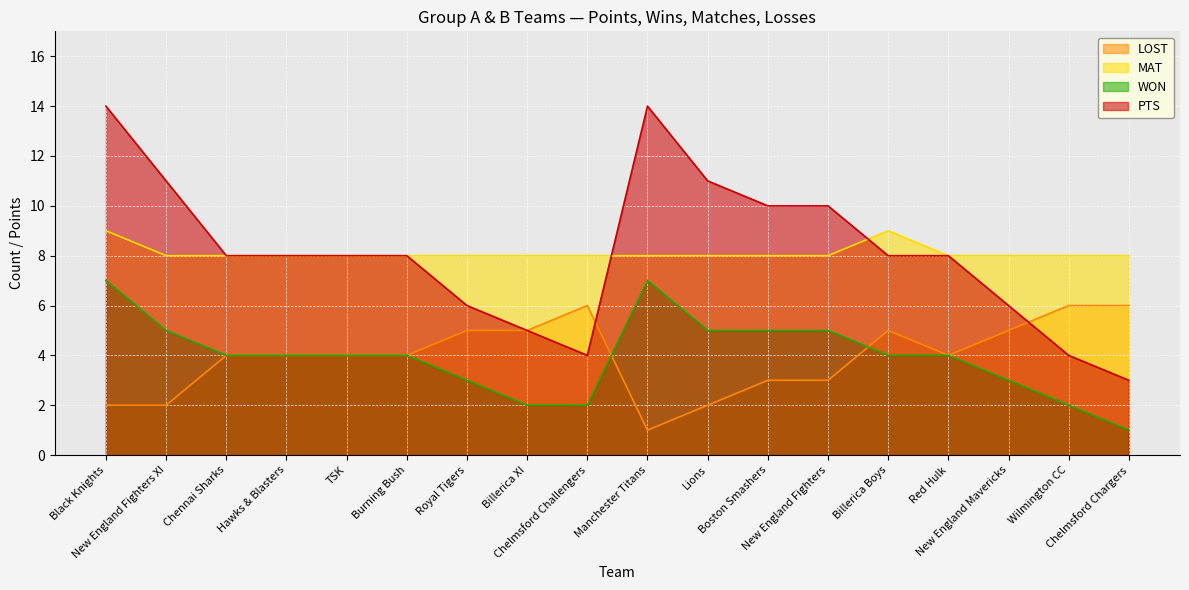

What is the value of the PTS point at the 8th from the left?

5